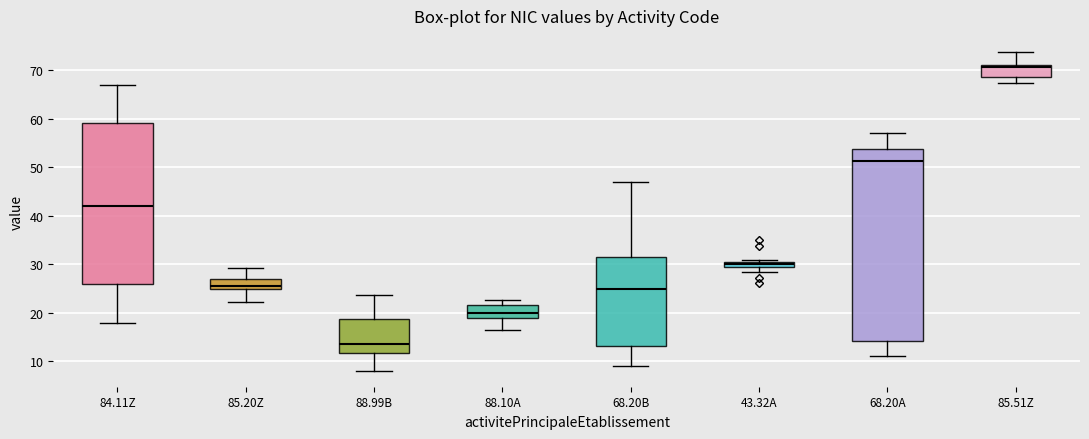

Comparing the boxes themselves (not the whiskers), which one is the tallest?

68.20A